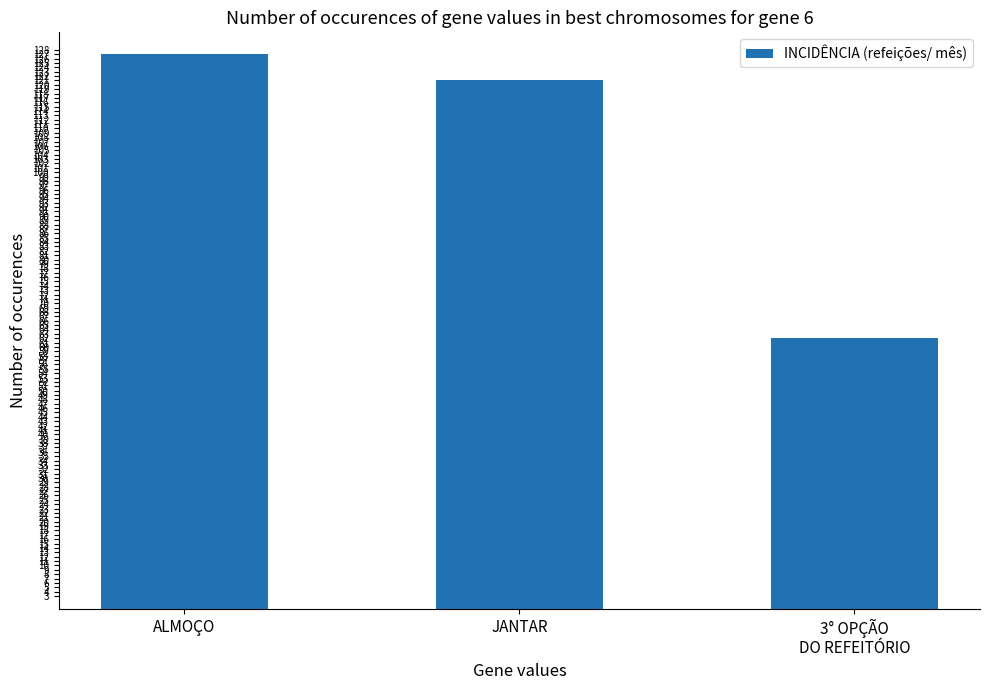

What is the sum of the values at ALMOÇO and JANTAR?

248